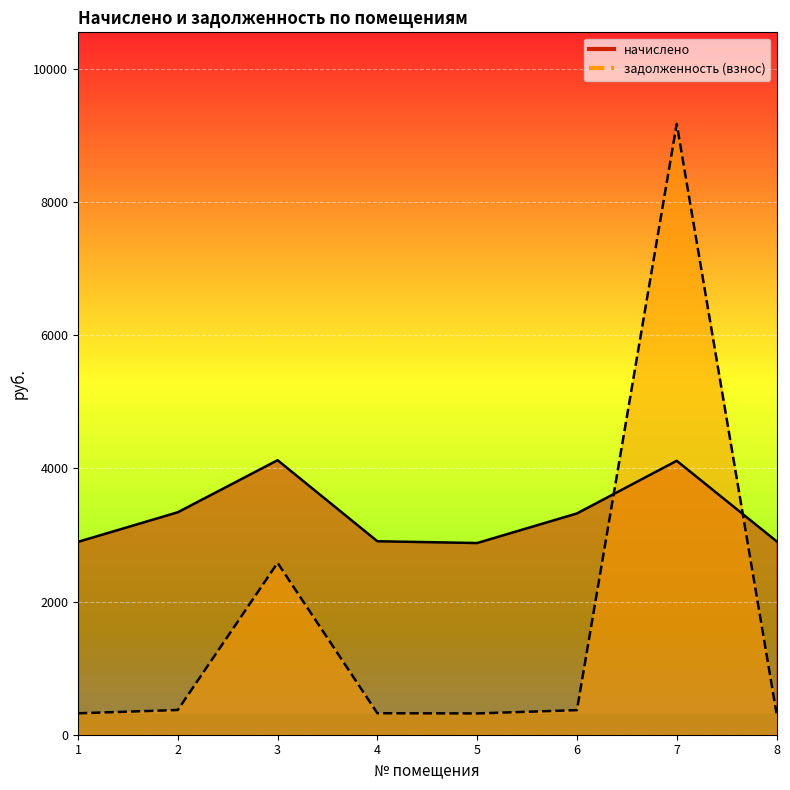

Which series has the largest total across all categories?

начислено